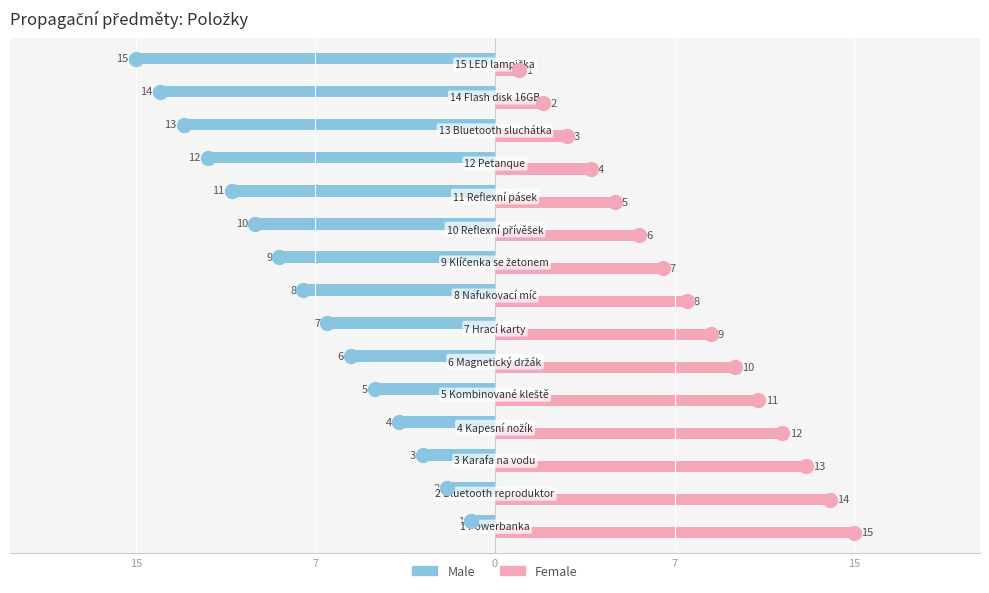

What are all the series names shown in the legend?

Male, Female